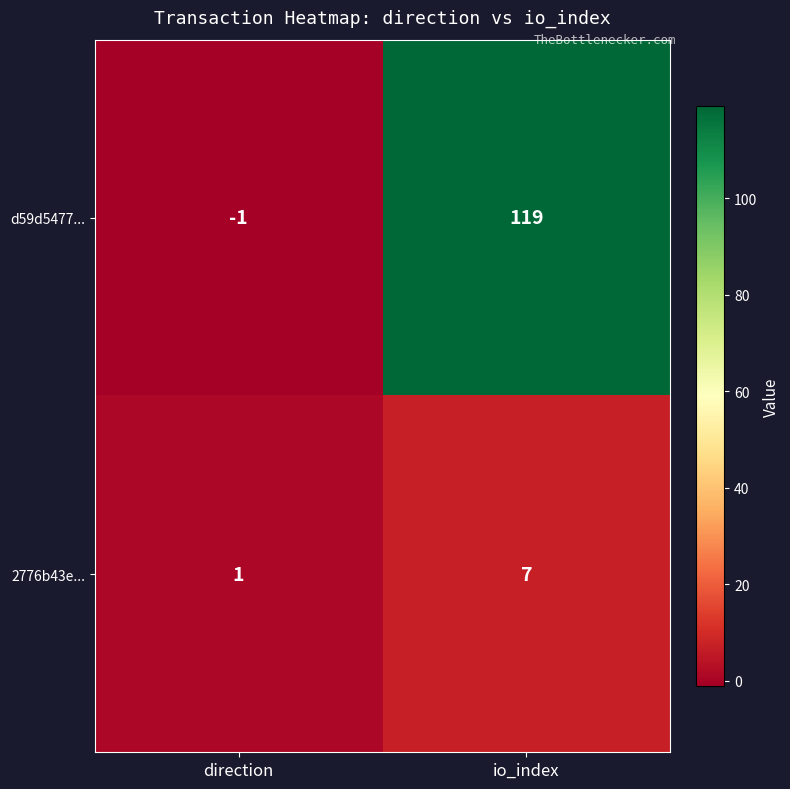

What is the difference between the maximum and minimum values in the 2776b43e... series?

6